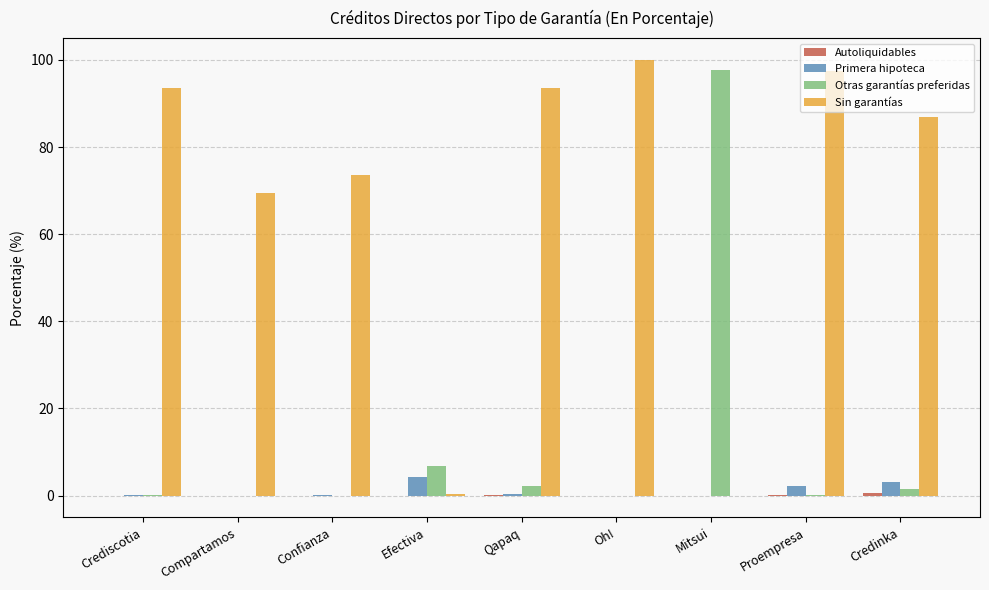

Is the value of Primera hipoteca at Credinka greater than the value of Otras garantías preferidas at Efectiva?

No